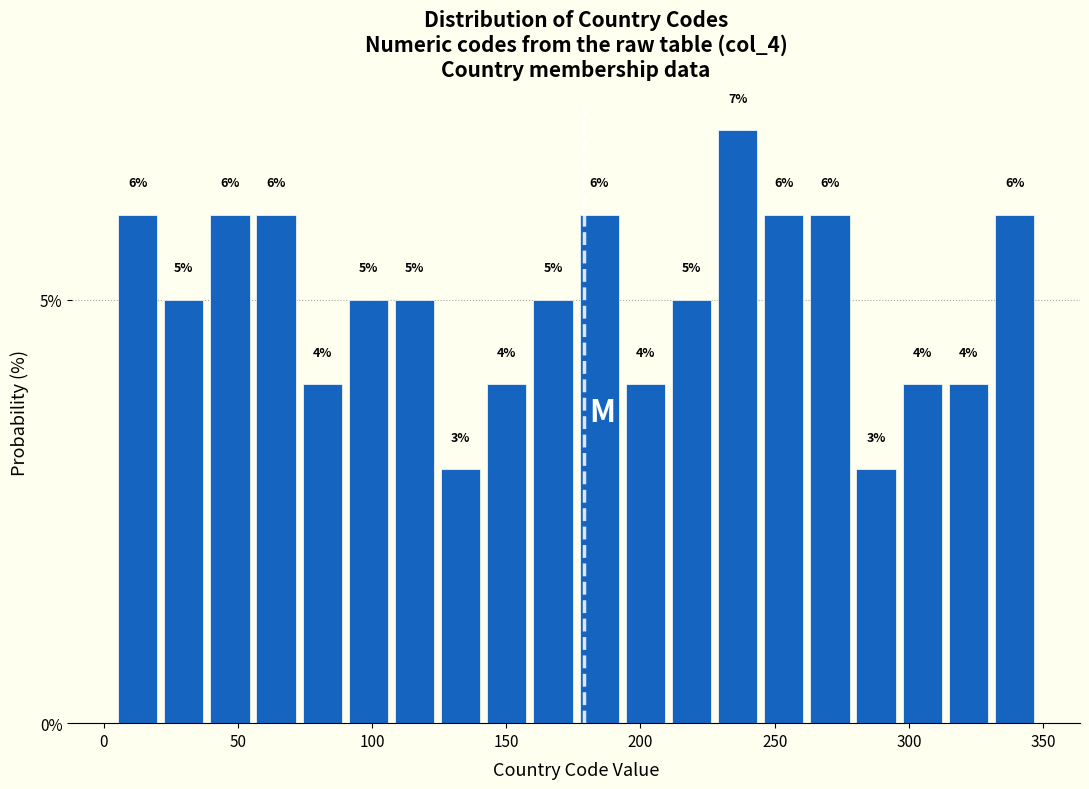

Read against the x-axis, roughly where is the centre of the tallest bar?

235